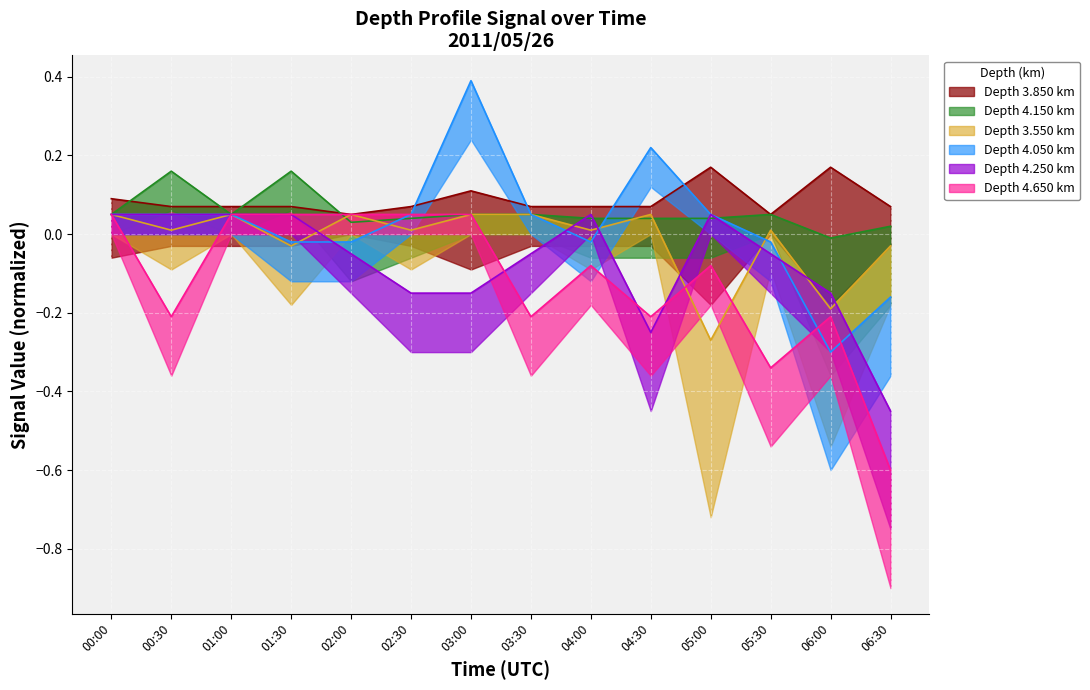

True or false: 3.550 and 3.850 intersect in this chart.

False